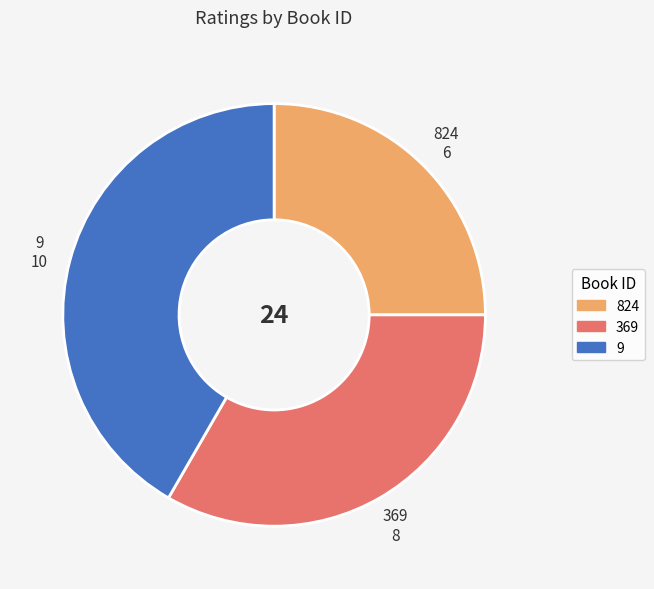

Is the sum of 824 and 369 greater than half?

Yes